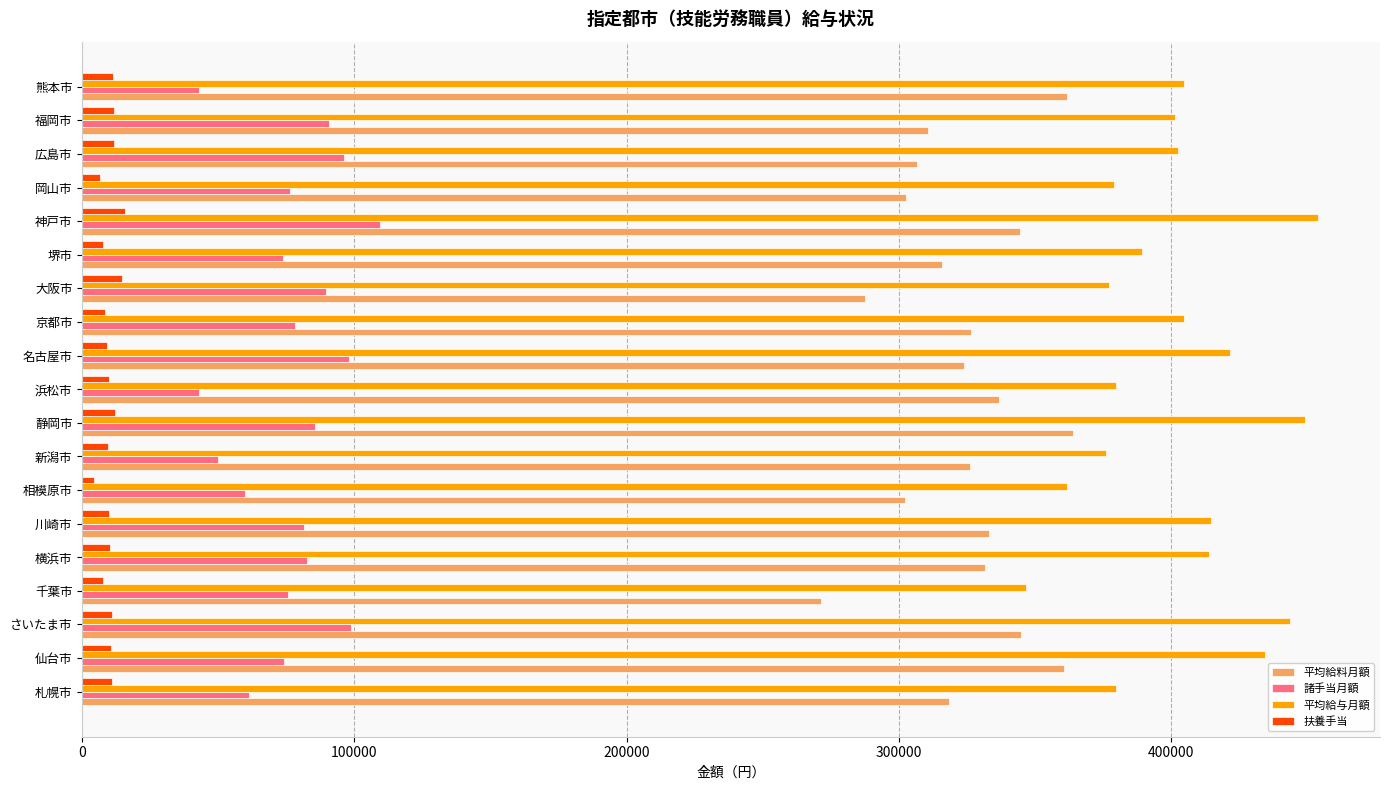

At how many categories does at least one series exceed 339041?

19